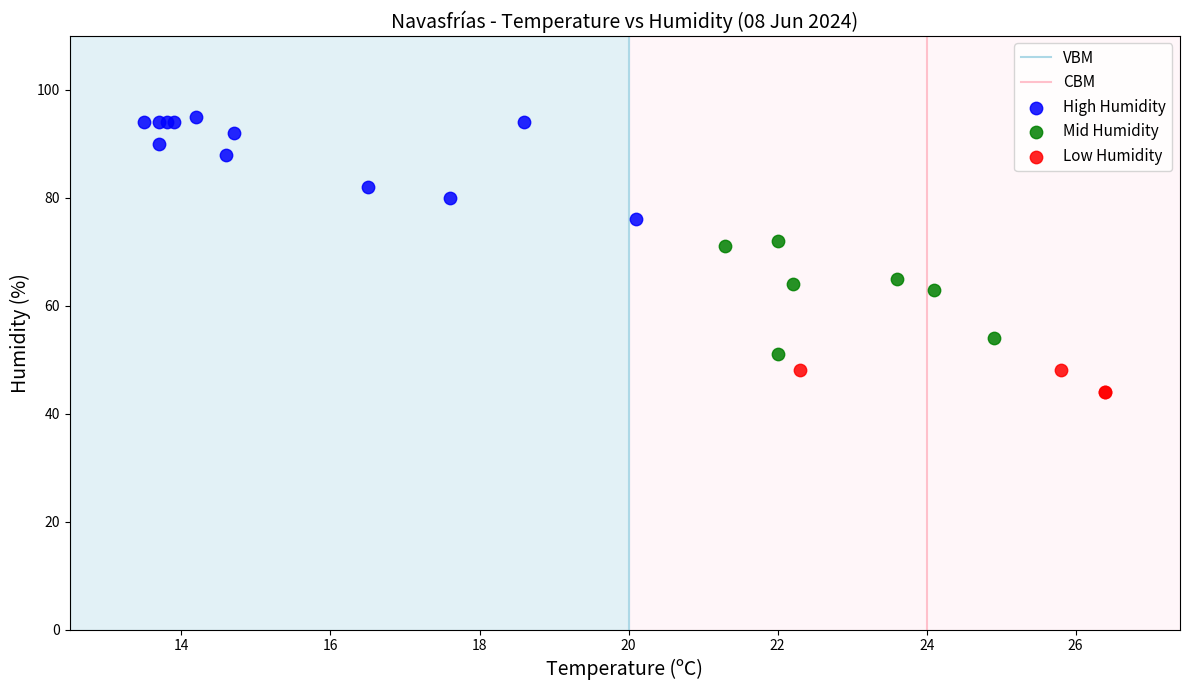

Which series contains the lowest Y value?

Low Humidity